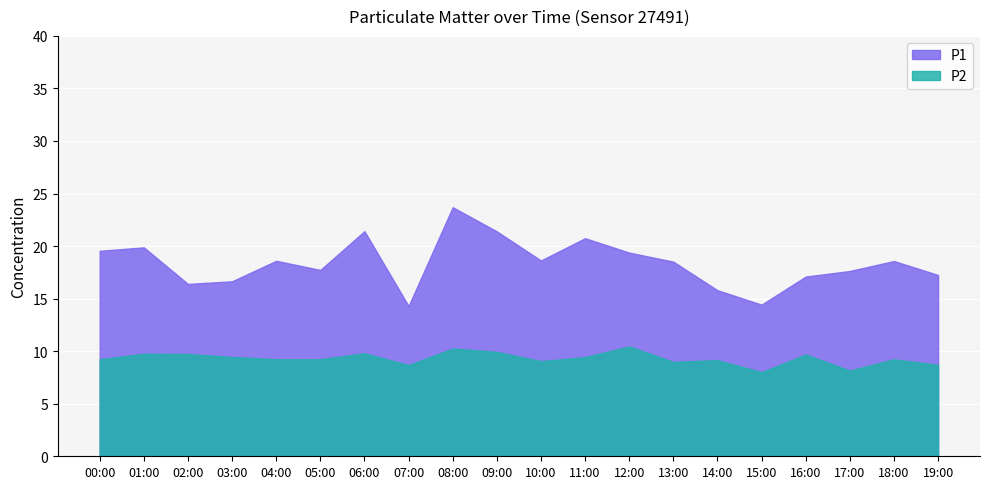

What is the sum of all P2 values?

186.1